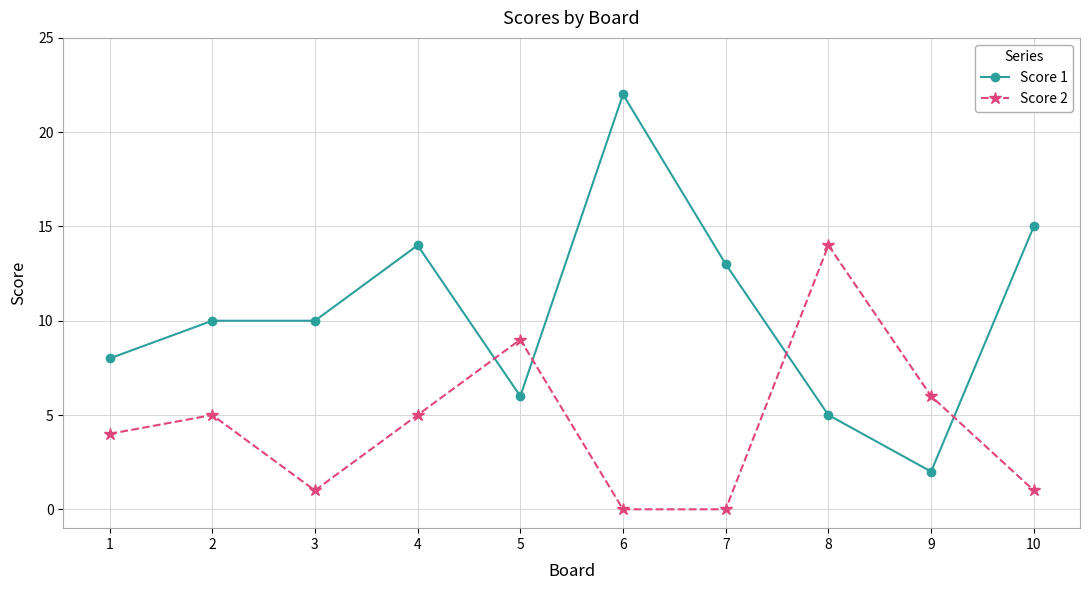

What is the sum of the Score 2 values at 9 and 1?

10